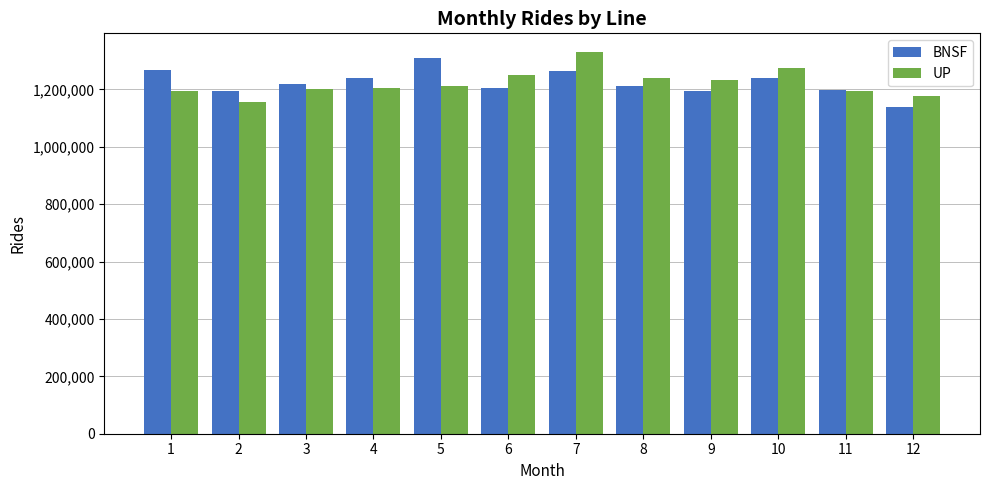

Which series changed the most between 4 and 7?

UP